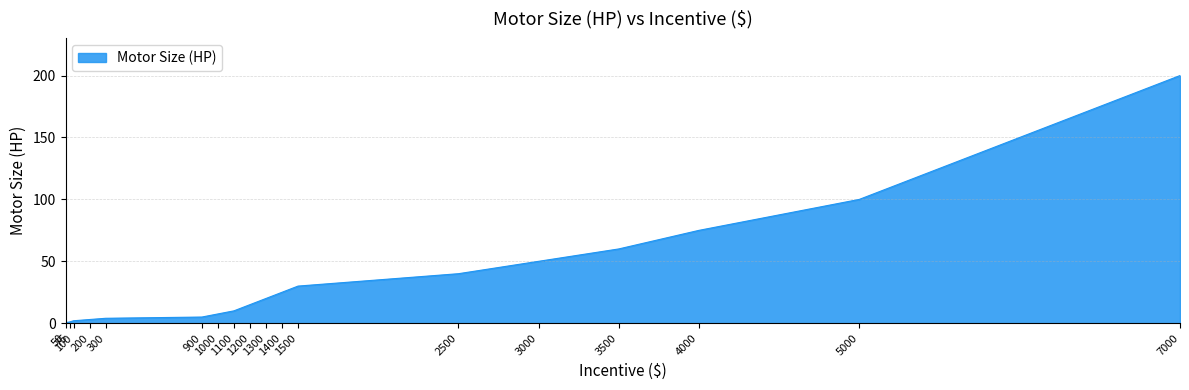

True or false: the data shows 84.1 at 3000.

False